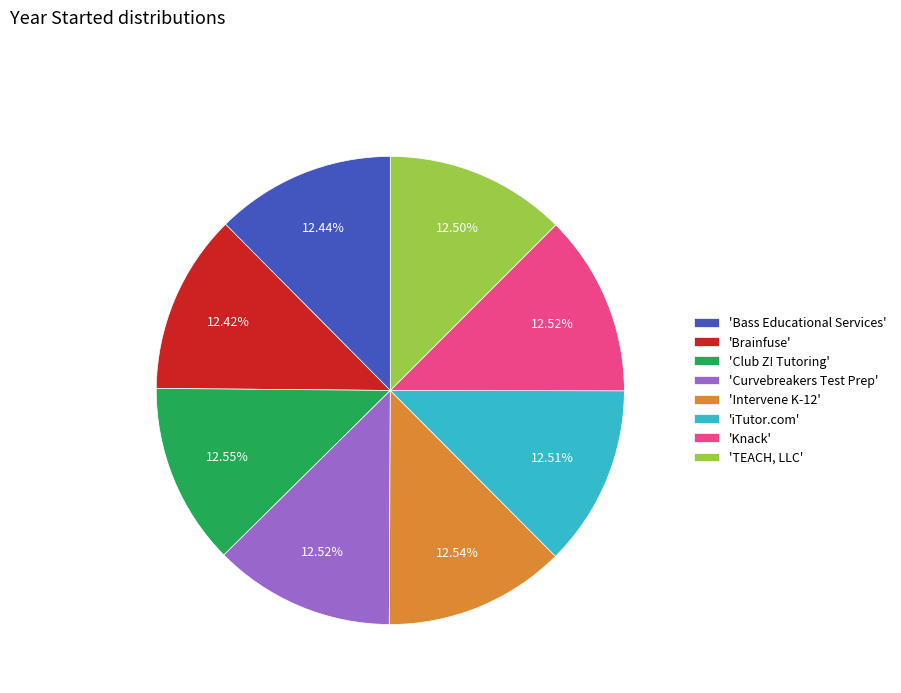

Approximately how many times larger is the value at 'Curvebreakers Test Prep' compared to 'TEACH, LLC'?

1.0